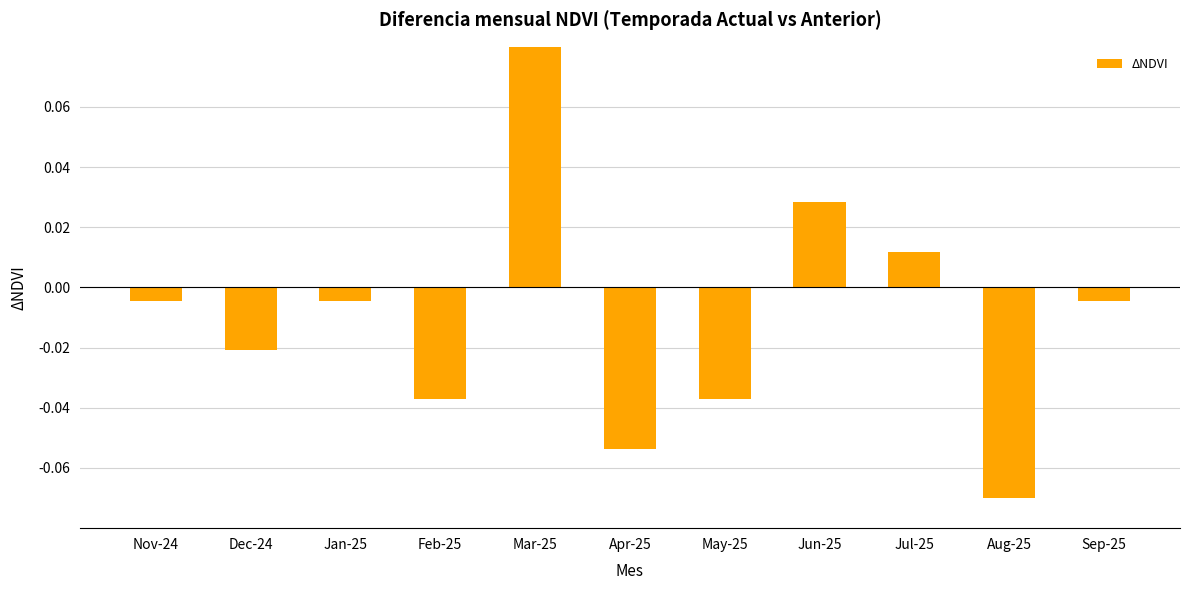

What is the label of the 5th bar from the left?

Mar-25